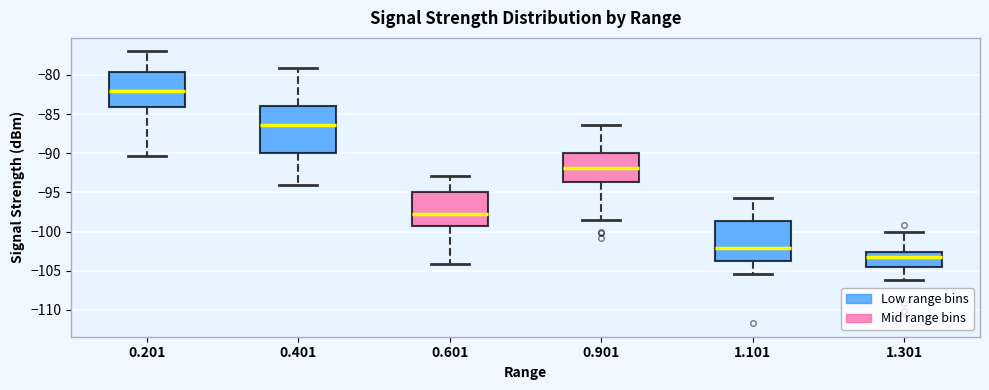

Reading left to right, read every box against the y-axis: the position of its median line, the range the box covers, and the ends of its whiskers. The values are not printed on the chart, so give them approximately, as read against the axis.

0.201: median -82.0, box -84.0 to -79.5, whiskers -90.5 to -77.0
0.401: median -86.5, box -90.0 to -84.0, whiskers -94.0 to -79.0
0.601: median -97.5, box -99.5 to -95.0, whiskers -104.0 to -93.0
0.901: median -92.0, box -93.5 to -90.0, whiskers -98.5 to -86.5
1.101: median -102.0, box -104.0 to -98.5, whiskers -105.5 to -95.5
1.301: median -103.0, box -104.5 to -102.5, whiskers -106.0 to -100.0